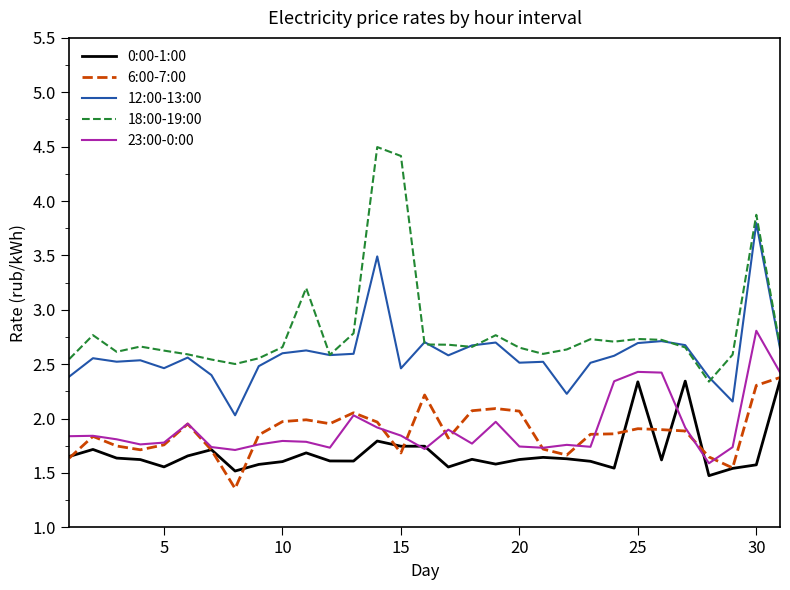

What is the highest value of the 23:00-0:00 series?

2.8